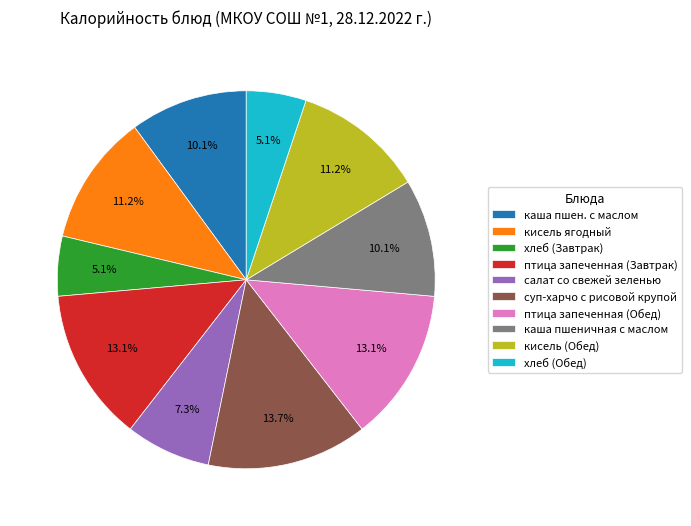

Count the number of slices in the pie.

10